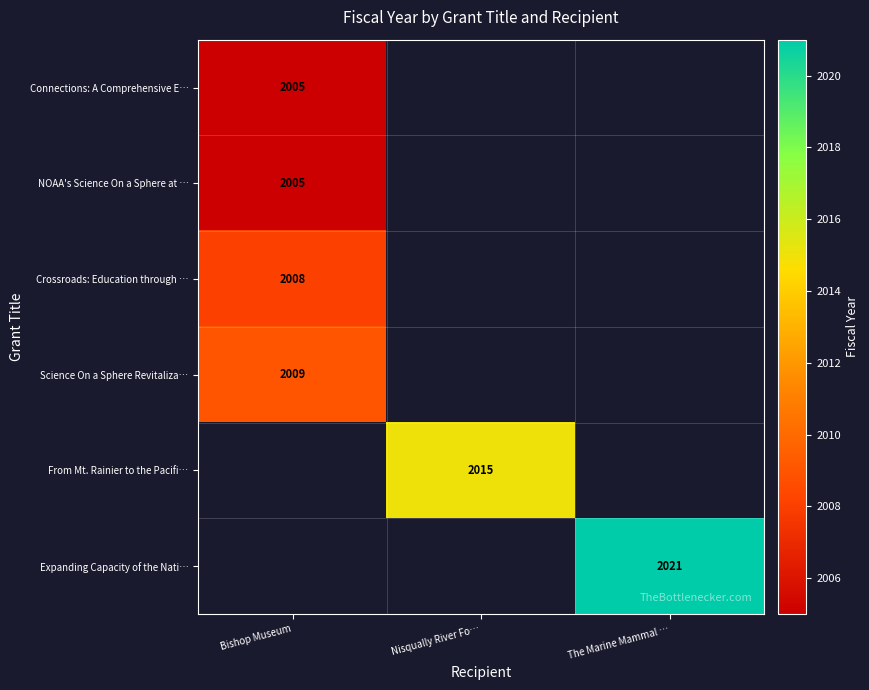

The value of Expanding Capacity of the Nati… at The Marine Mammal … is 2021. True or false?

True